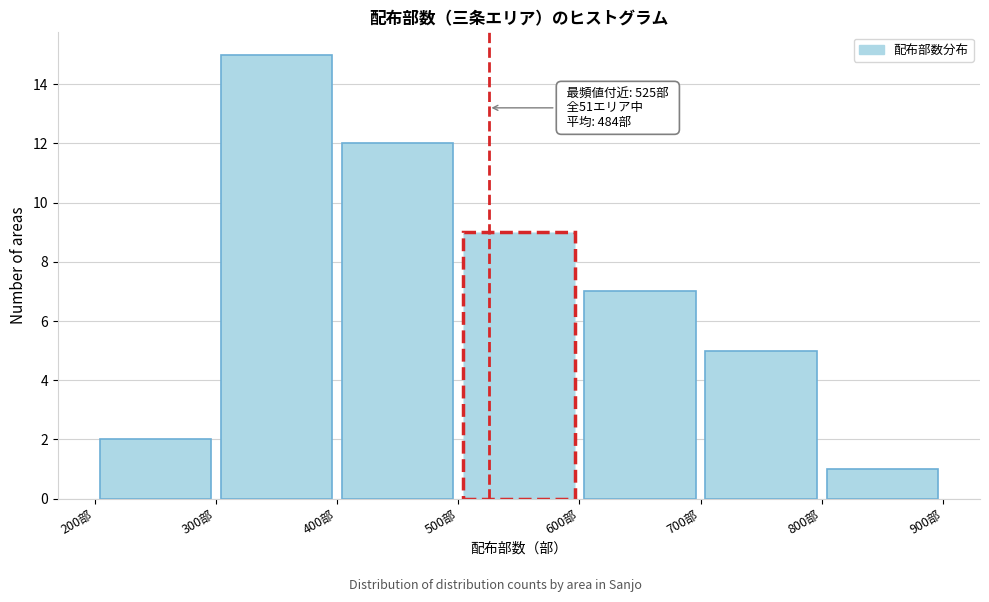

Which range on the x-axis has the tallest bar?

300 to 400